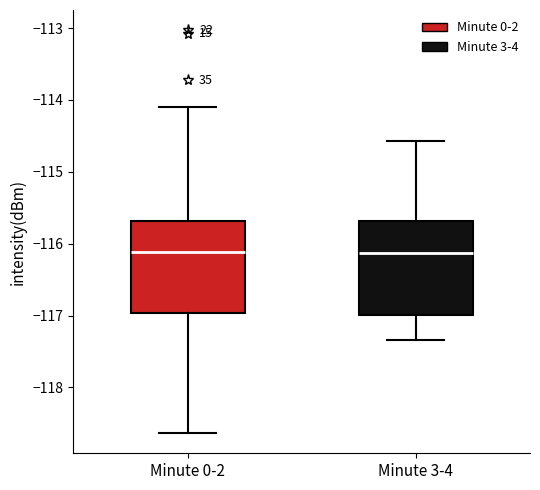

Reading left to right, transcribe this box plot: for each box, give where its median line is, the range the box spans, and where its two whiskers end, as read against the y-axis. The values are not printed on the chart, so give them approximately, as read against the axis.

Minute 0-2: median -116.1, box -117.0 to -115.7, whiskers -118.6 to -114.1
Minute 3-4: median -116.1, box -117.0 to -115.7, whiskers -117.3 to -114.6